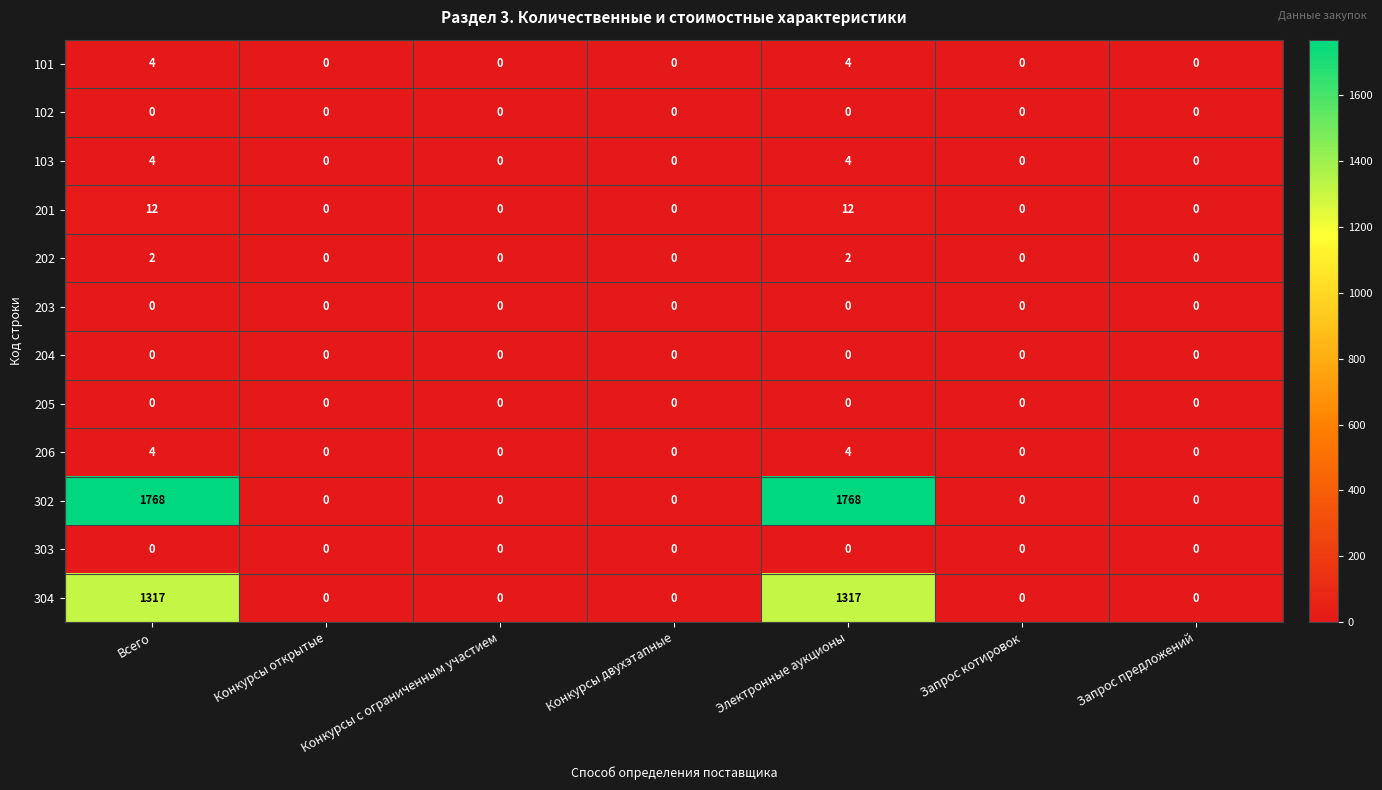

What is the sum of all 201 values?

24